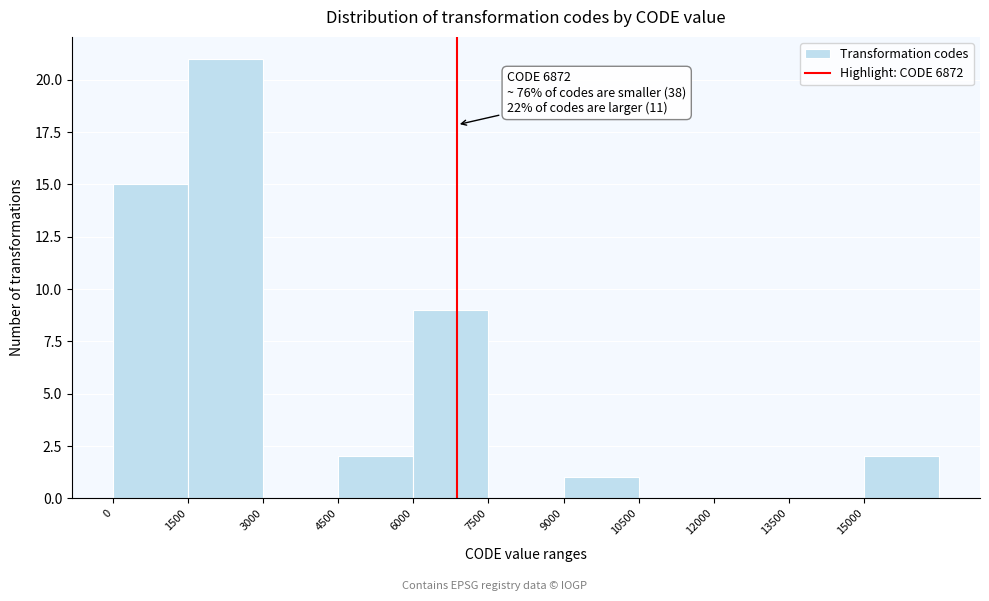

Over which range of the x-axis is the bar tallest?

1500 to 3000